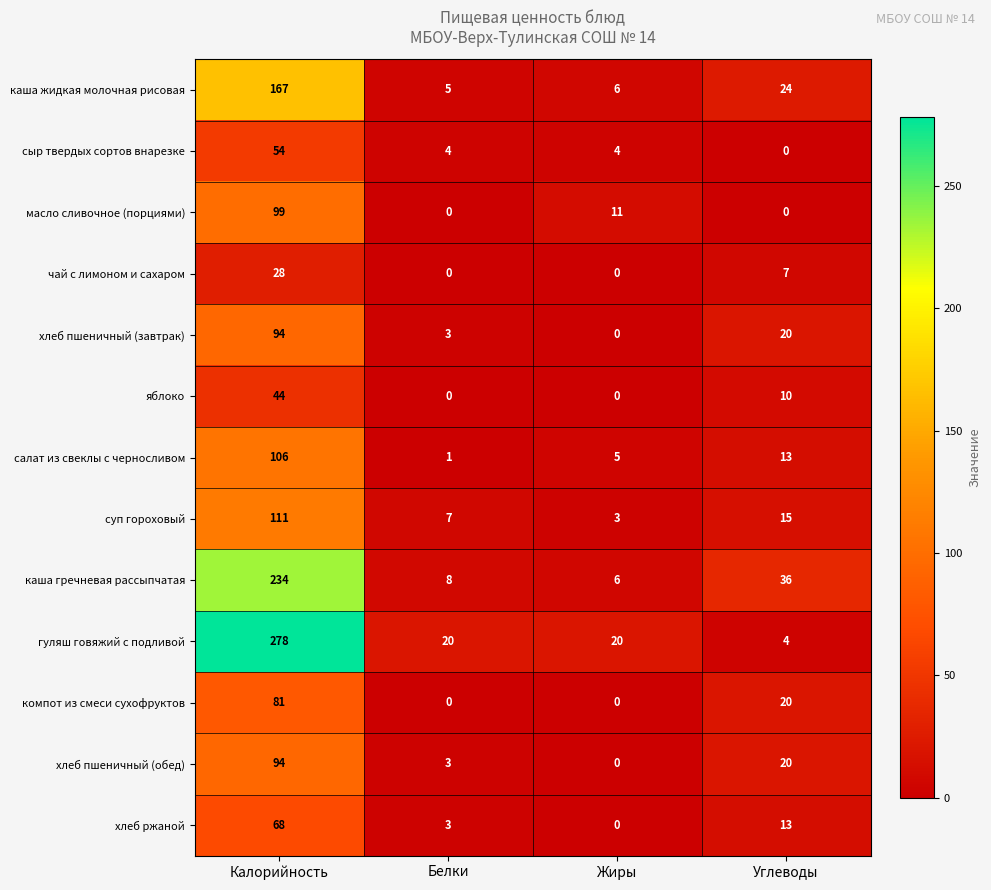

Count the number of data series in this chart.

13